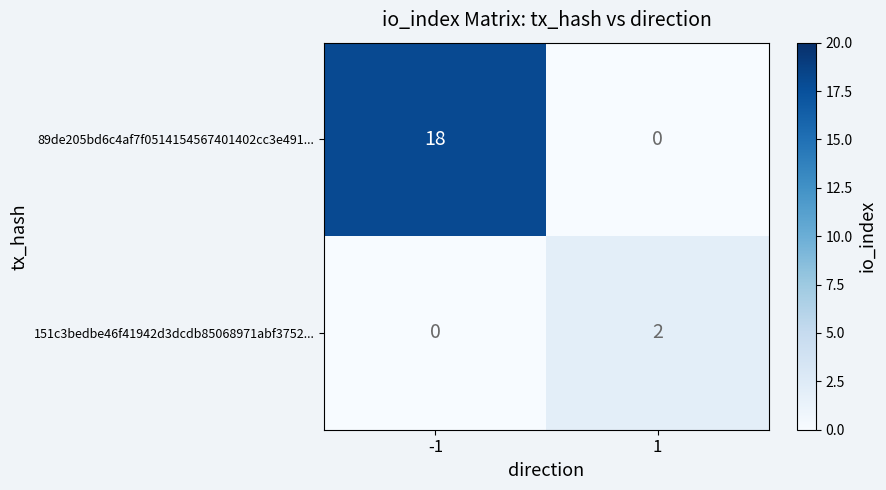

How many categories are shown in the chart?

2